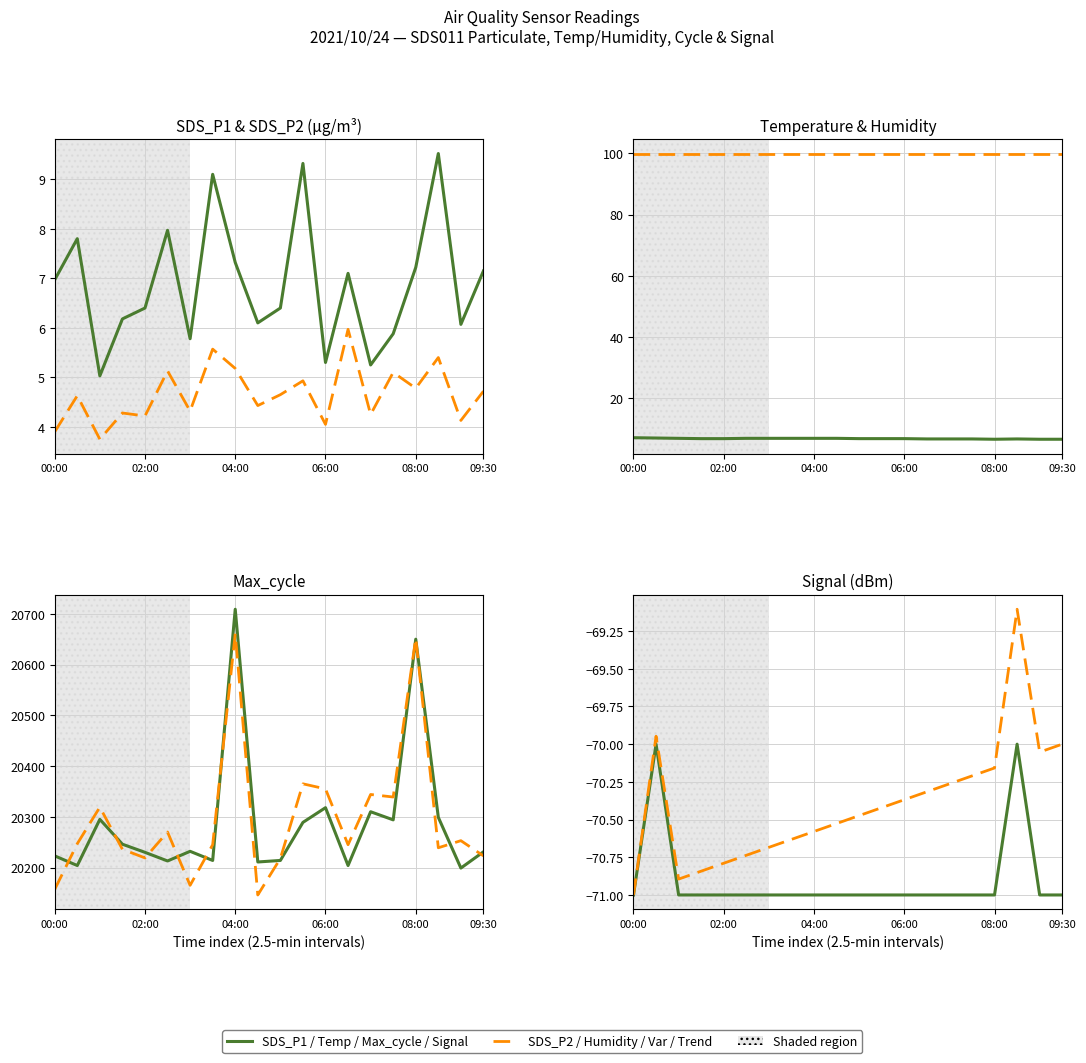

What is the minimum value for SDS_P1?

5.0